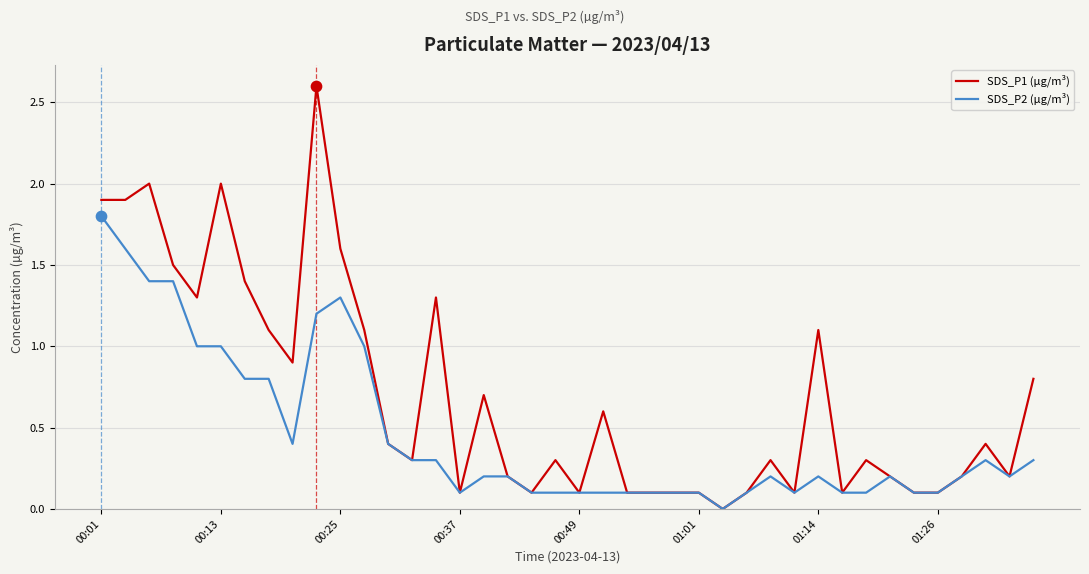

Which series has the widest spread of values?

SDS_P1 (µg/m³)